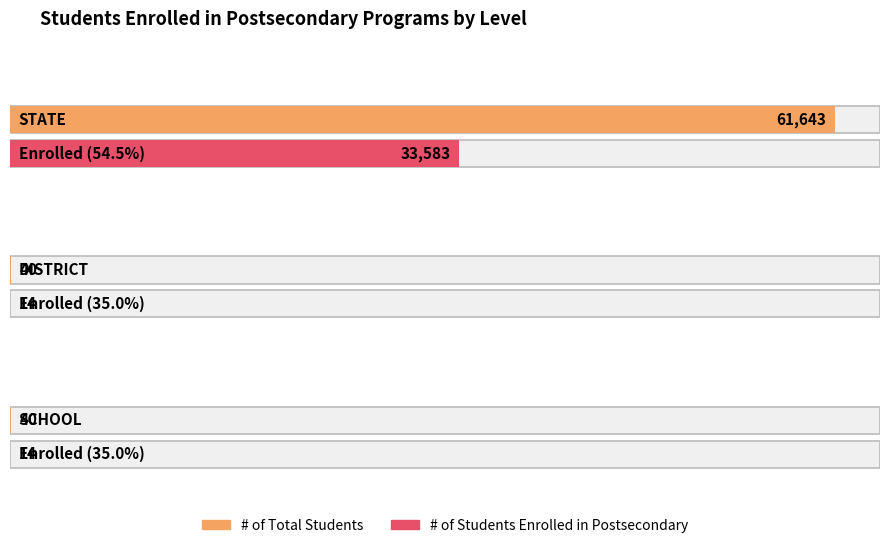

What are all the series names shown in the legend?

# of Total Students, # of Students Enrolled in Postsecondary